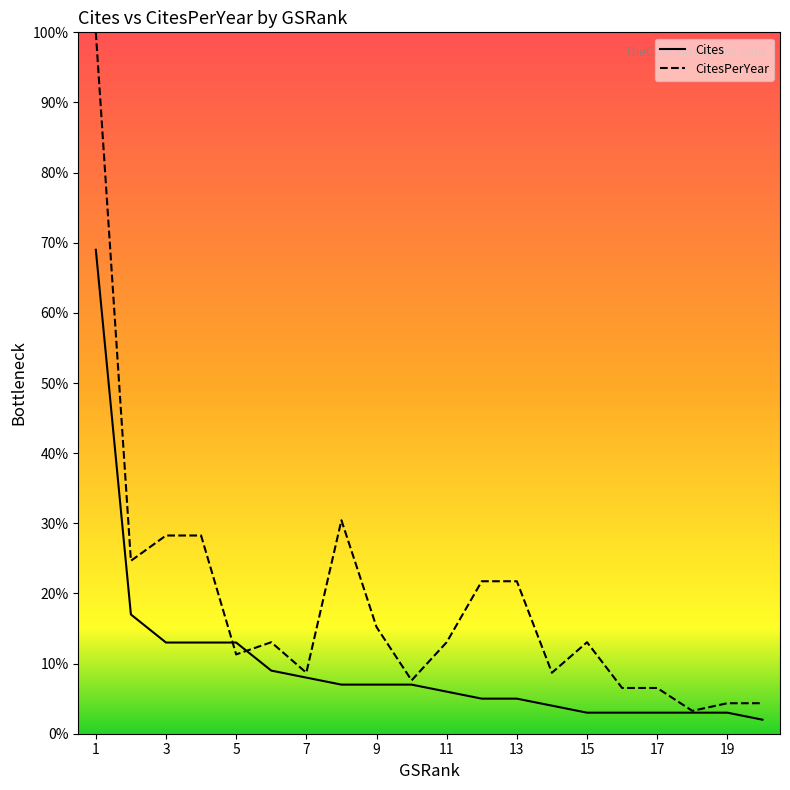

How many interior local valleys does the CitesPerYear series have?

6